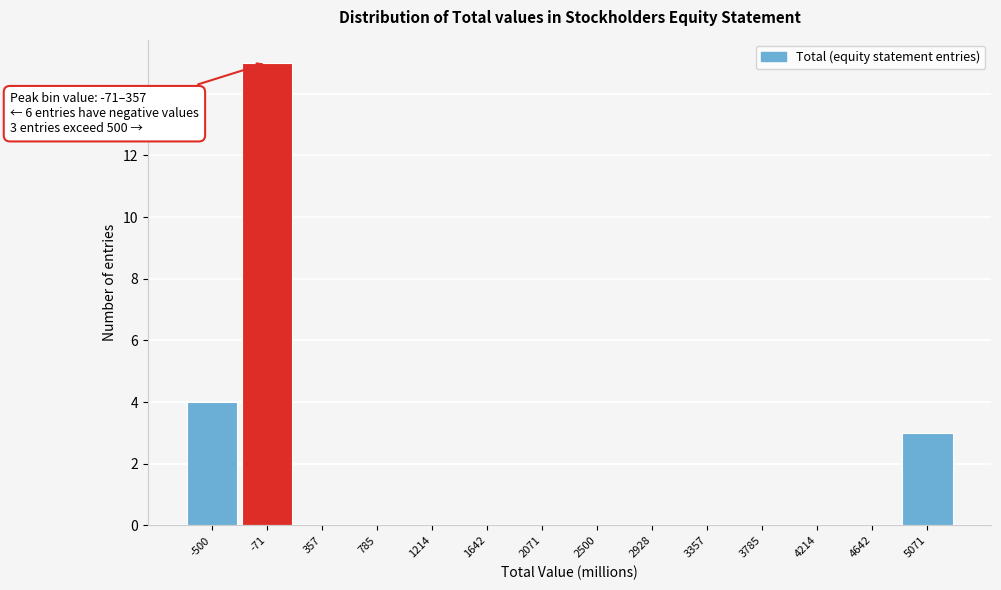

Reading right to left, what are all the values shown in this chart?

5071=3	4642=0	4214=0	3785=0	3357=0	2928=0	2500=0	2071=0	1642=0	1214=0	785=0	357=0	-71=15	-500=4